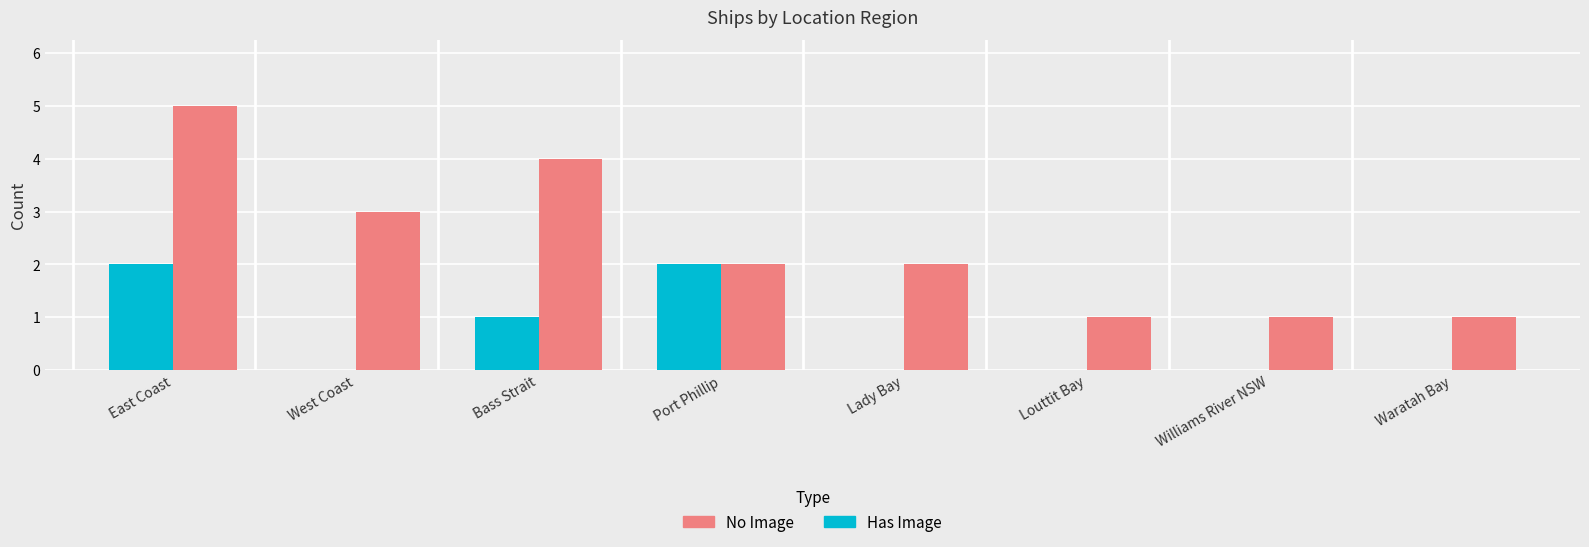

At which label does No Image first exceed 2?

East Coast